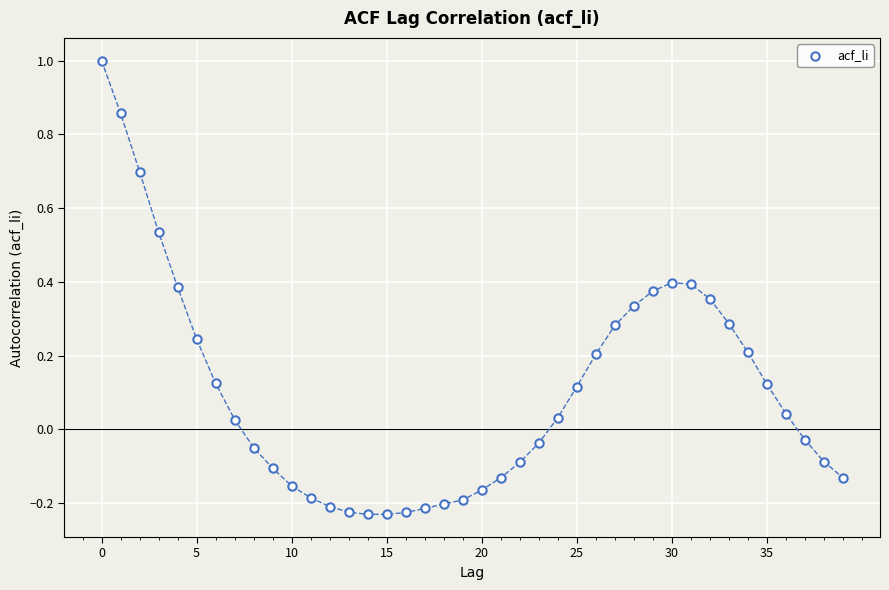

What is the range of Y values (max minus min)?

1.2